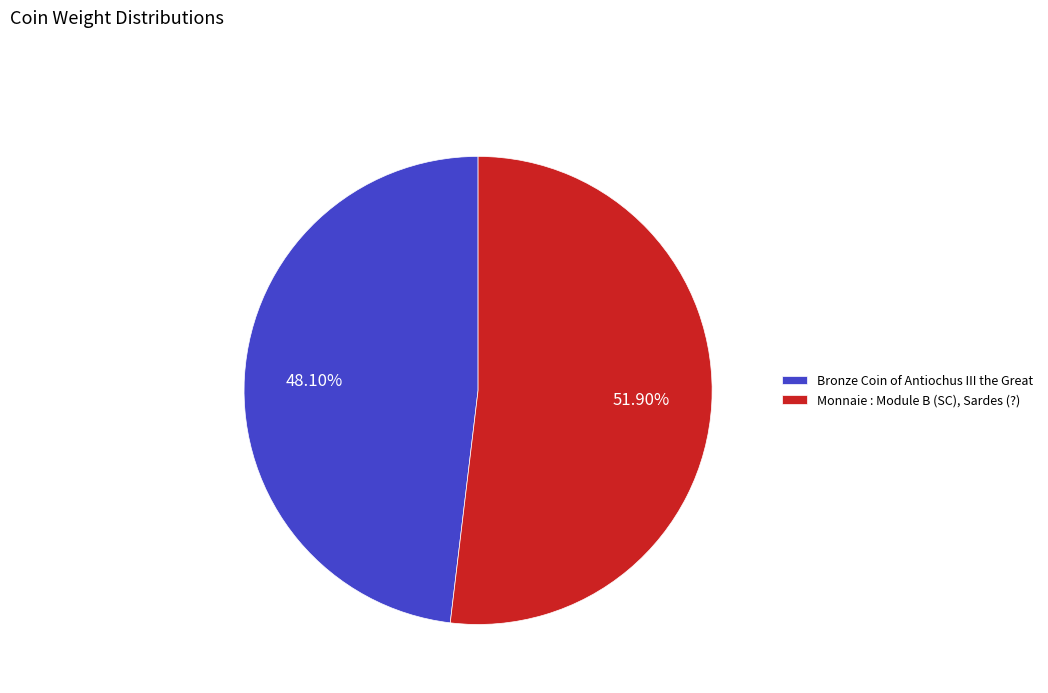

What is the majority slice?

Monnaie : Module B (SC), Sardes (?)